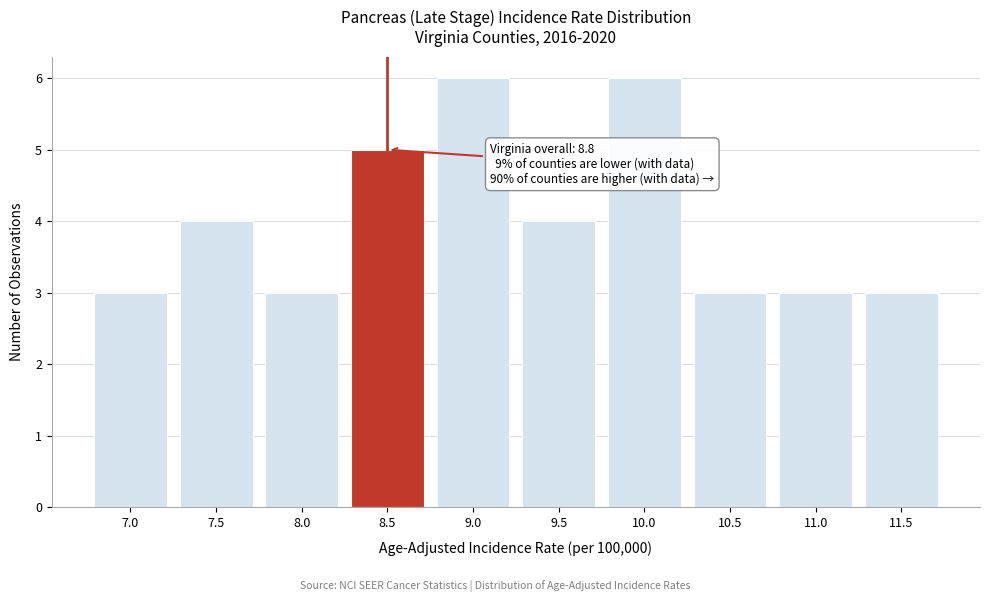

Reading left to right, what are all the values shown in this chart?

7.0=3	7.5=4	8.0=3	8.5=5	9.0=6	9.5=4	10.0=6	10.5=3	11.0=3	11.5=3